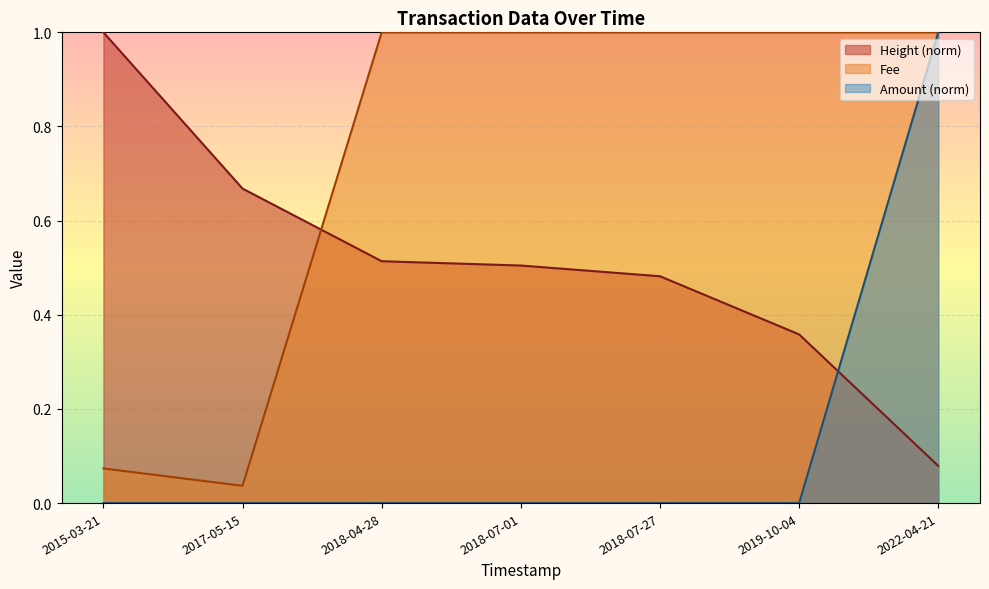

True or false: Fee has more than 2 interior local peaks.

False